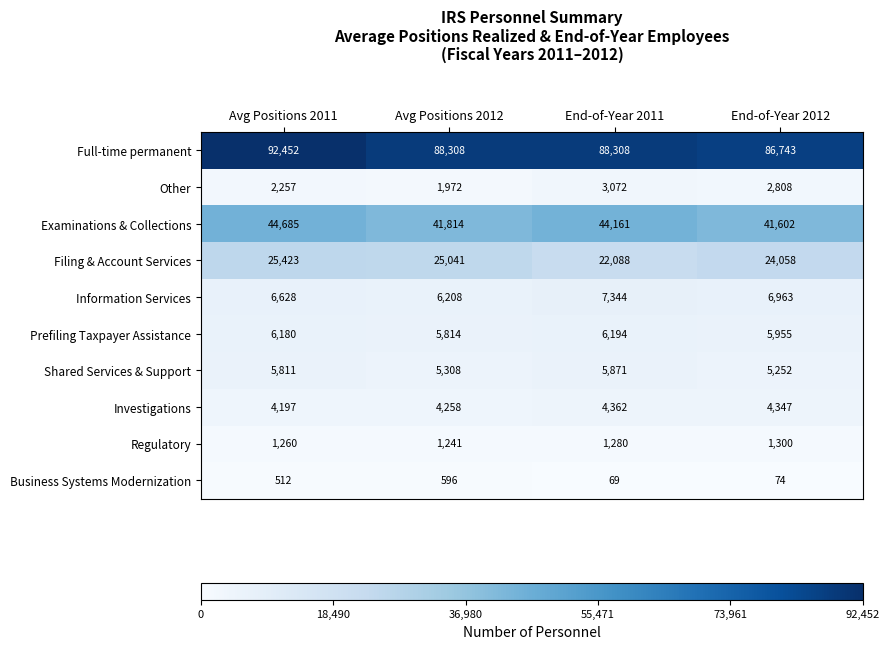

What is the spread (max minus min) of values at Avg Positions 2011?

91940